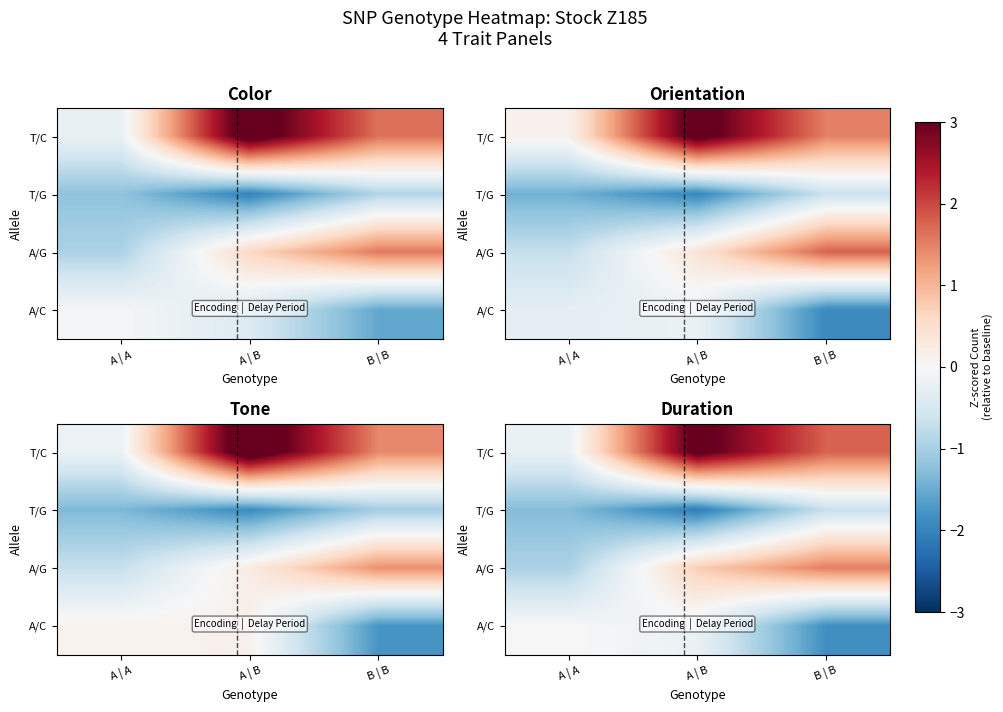

Which label corresponds to the largest value in the chart?

A | B